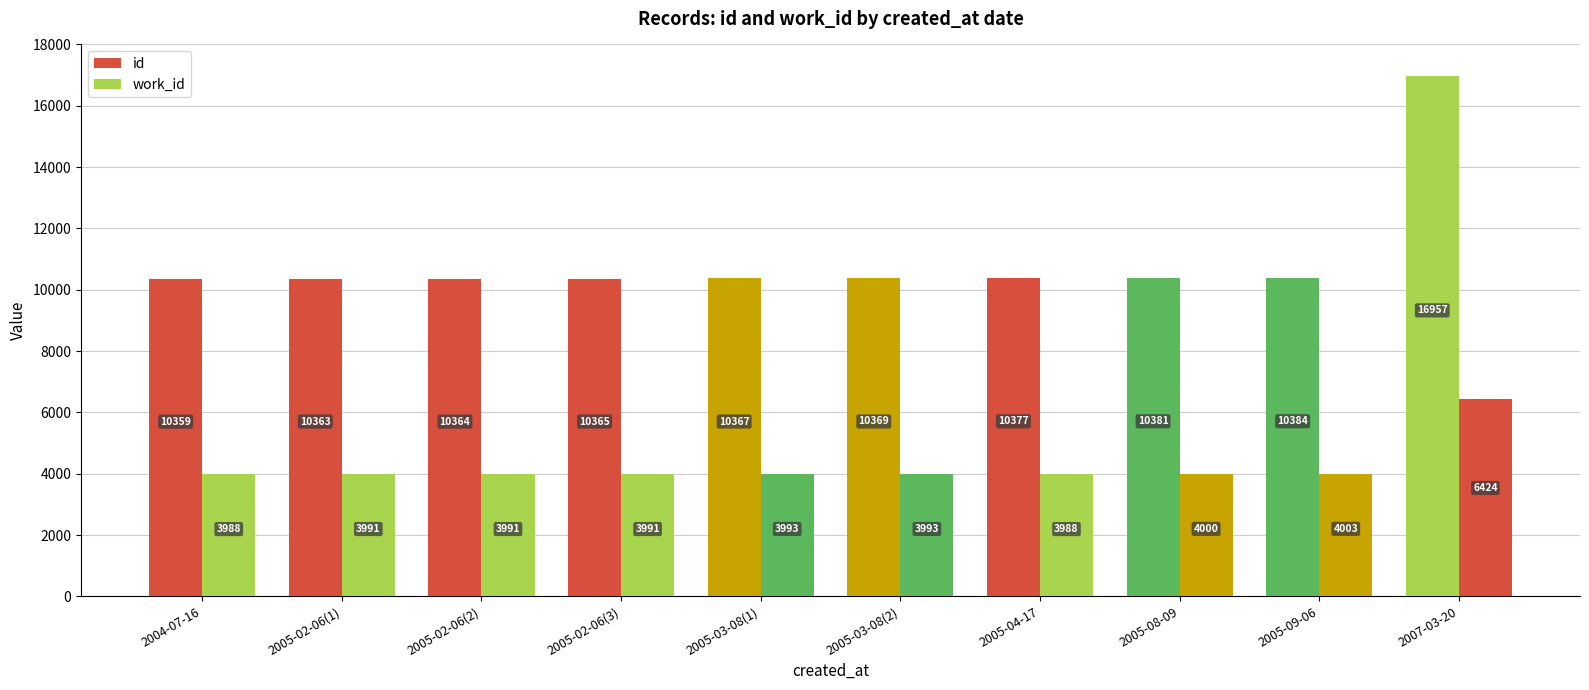

How many data points in work_id are less than 3993?

5